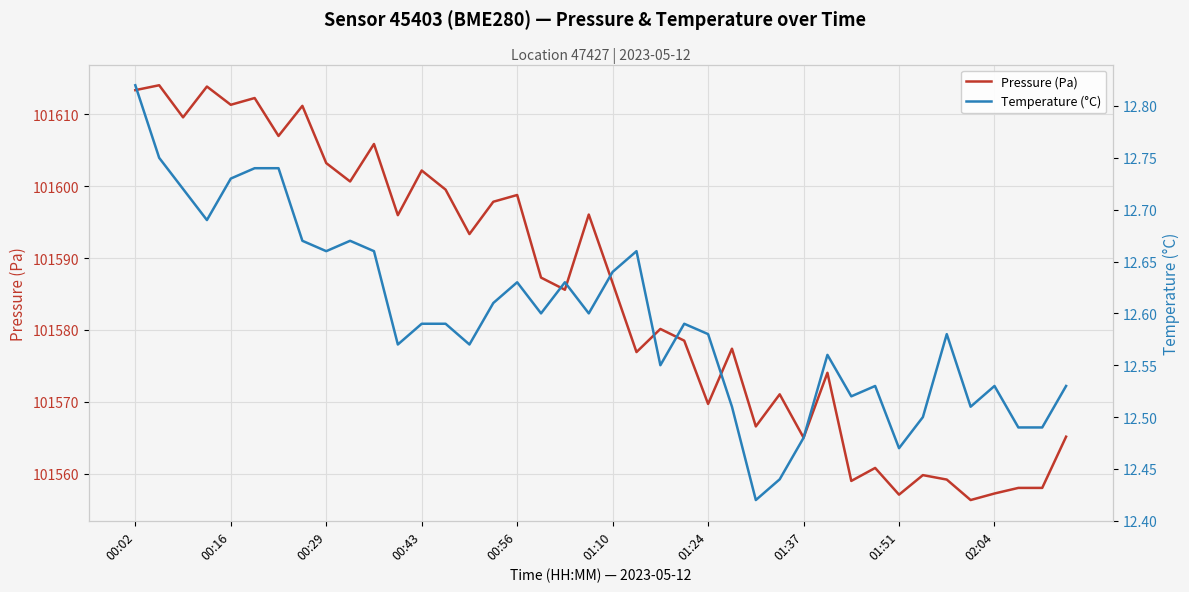

Count the number of categories in the chart.

40